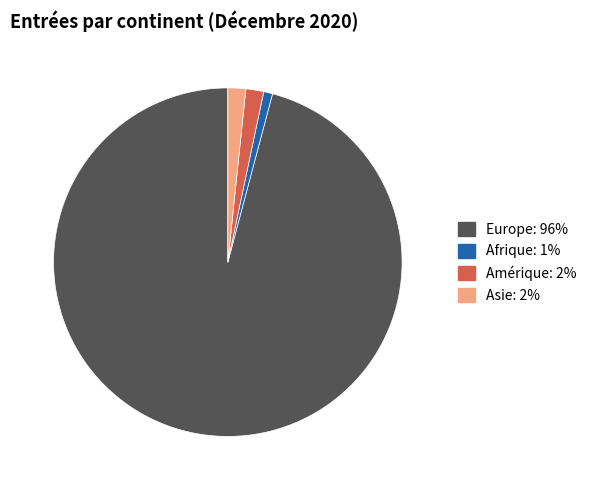

Is there any slice that represents more than half of the pie?

Yes